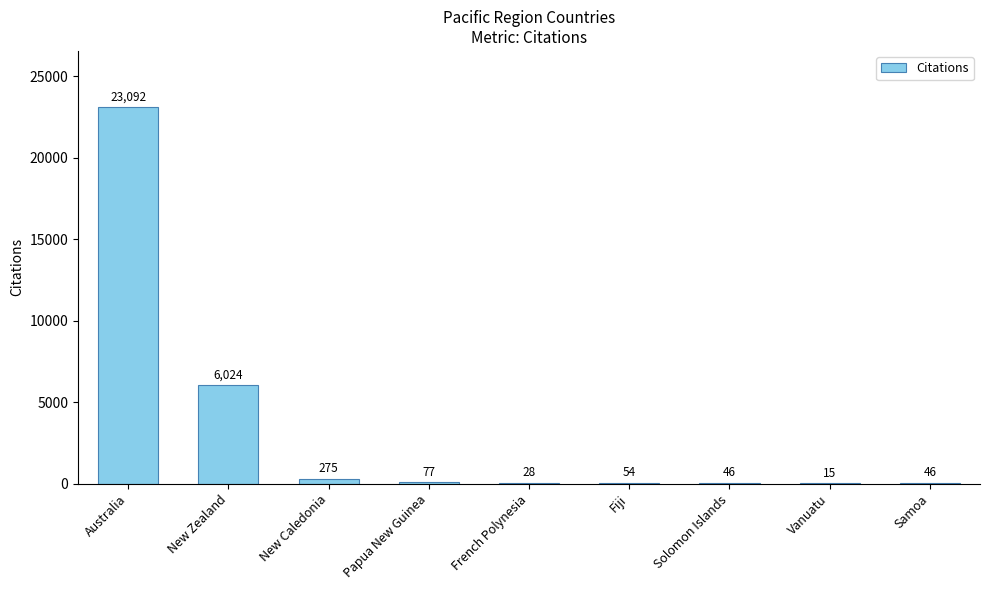

Between French Polynesia and Samoa, which is larger?

Samoa